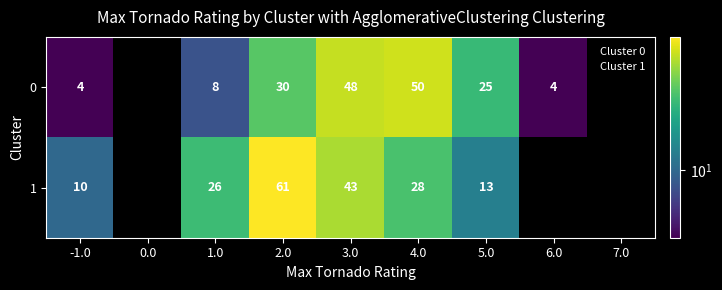

Is the value of 1 at 3.0 greater than the value of 0 at 3.0?

No